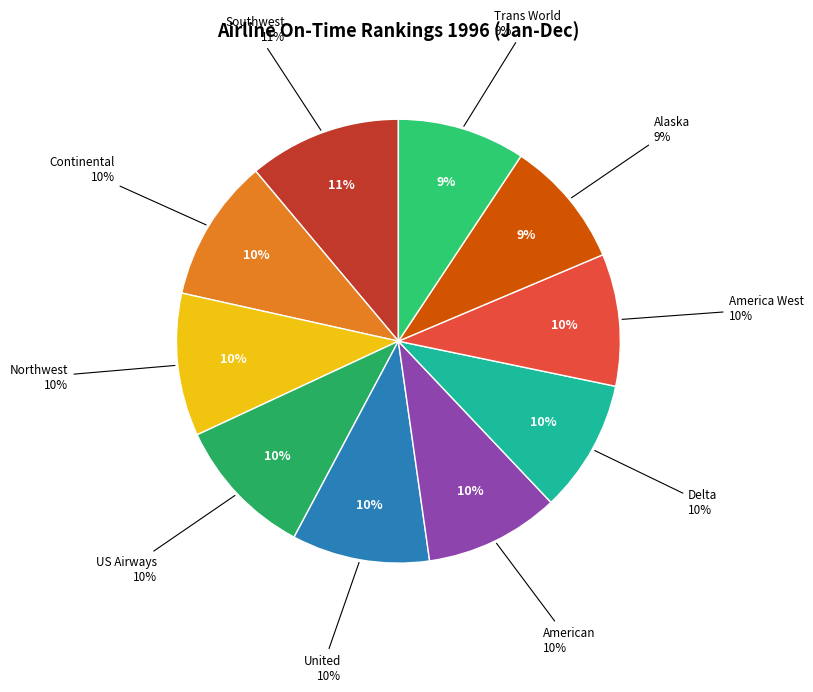

Does Trans World account for over 50% of the chart?

No